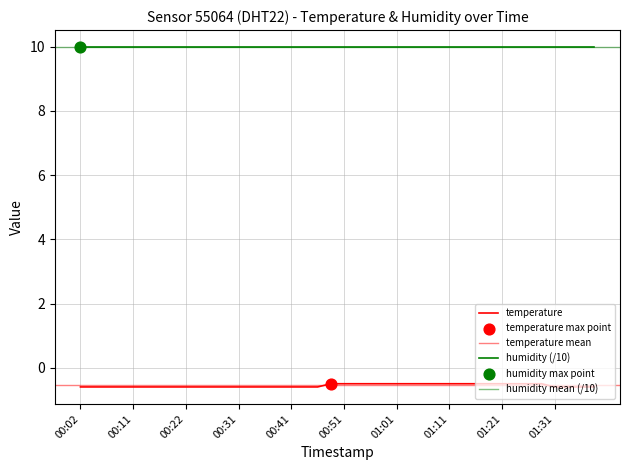

What is the change in value from 00:11 to 01:01?

+0.1